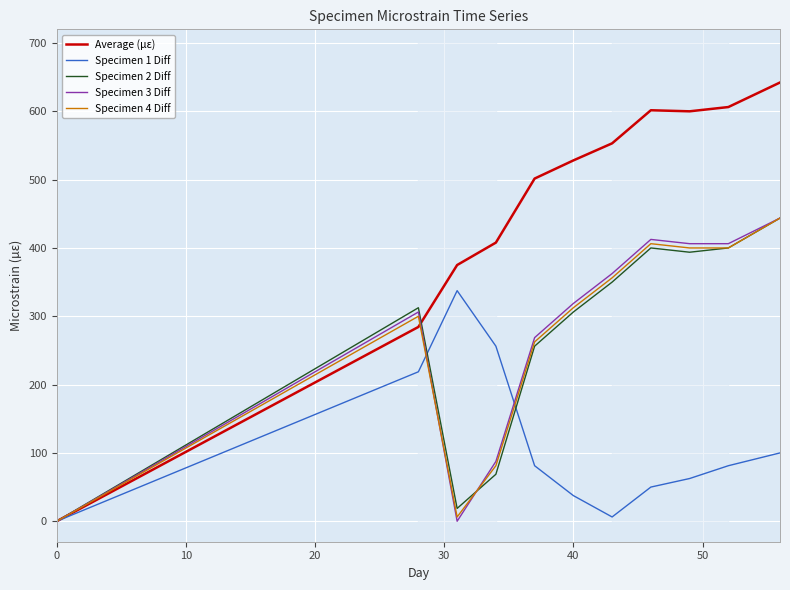

What is the highest value of the Specimen 1 Diff series?

337.5